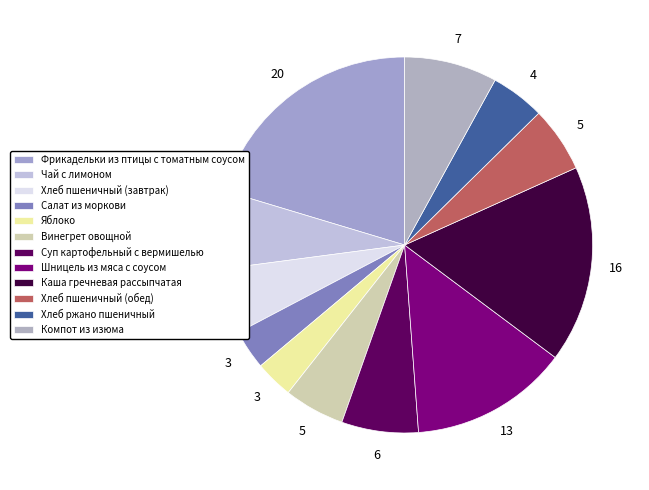

Count the number of slices in the pie.

12